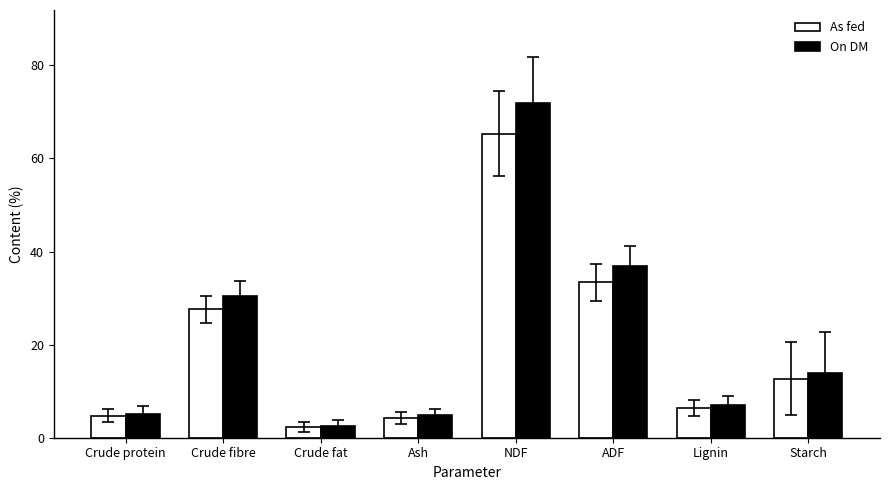

What is the sum of all On DM values?

172.7